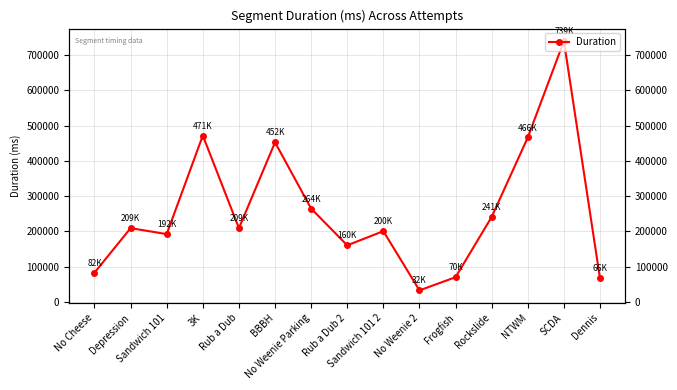

Rank the categories by value from highest to lowest.

SCDA, 3K, NTWM, BBBH, No Weenie Parking, Rockslide, Depression, Rub a Dub, Sandwich 101 2, Sandwich 101, Rub a Dub 2, No Cheese, Frogfish, Dennis, No Weenie 2